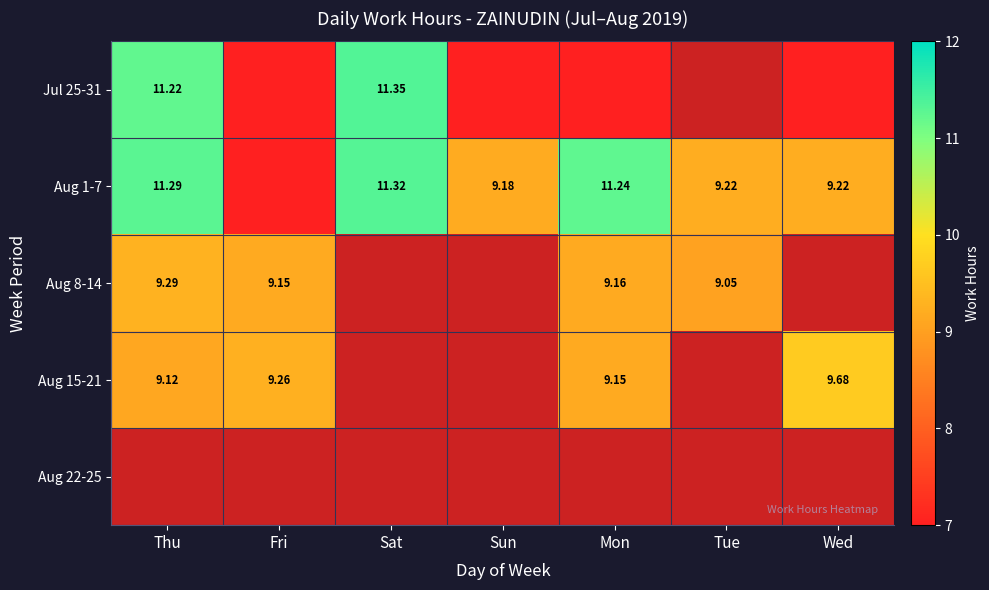

Rank the series at Fri from highest to lowest value.

Aug 15-21, Aug 22-25, Aug 8-14, Jul 25-31, Aug 1-7